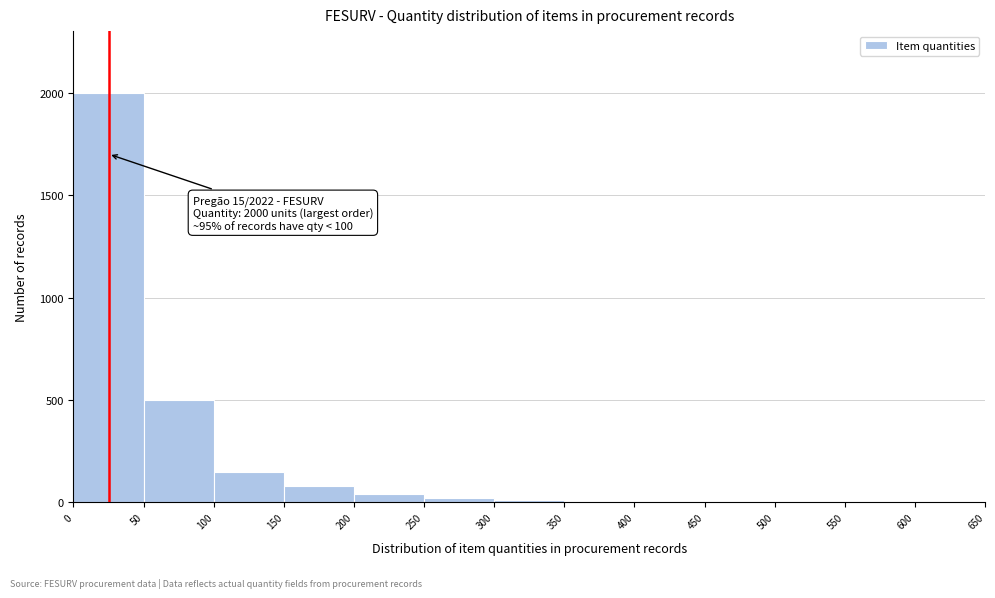

Over which range of the x-axis is the bar tallest?

0 to 50